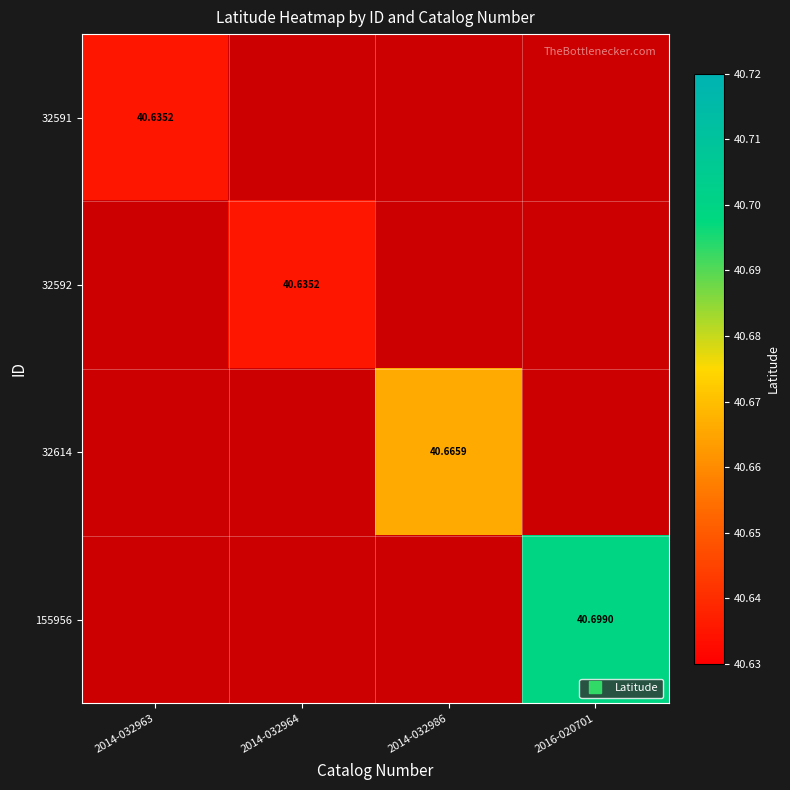

What is the sum of all 155956 values?

40.7